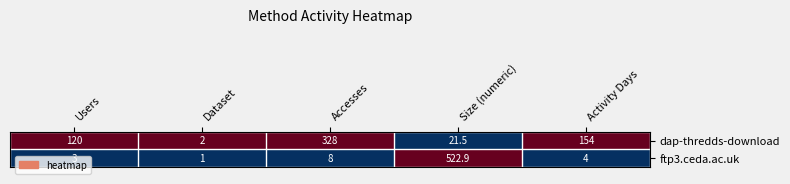

What is the maximum value shown in the chart?

522.9